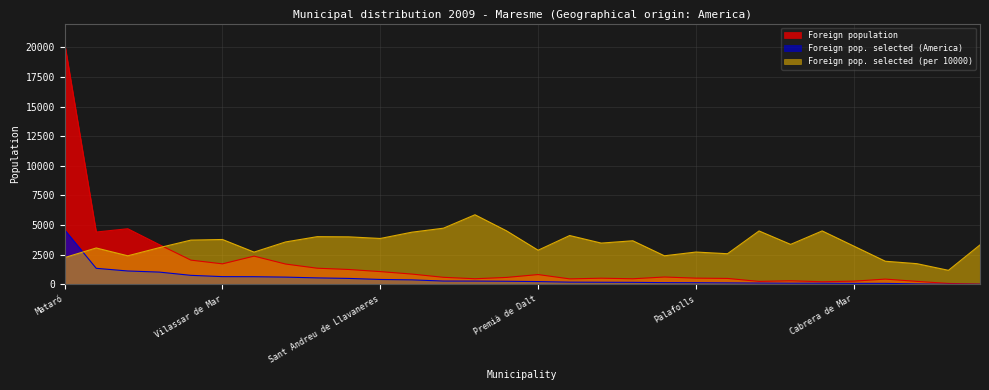

What is the difference between the maximum and second lowest values in the Foreign population series?

20243